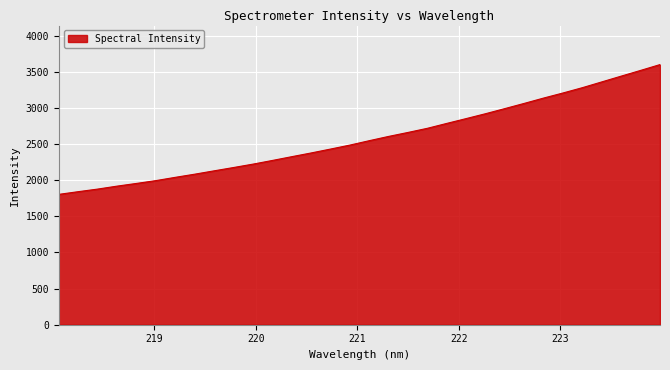

What is the maximum value shown in the chart?

3601.0